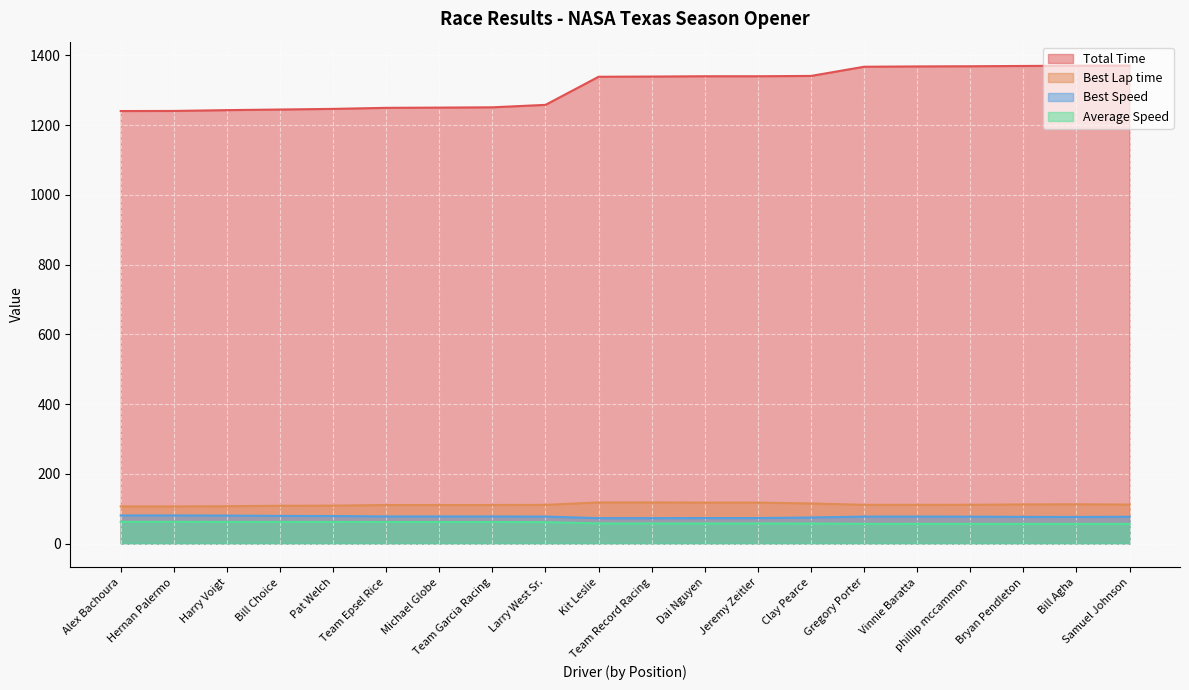

What is the label of the 17th point from the left?

phillip mccammon